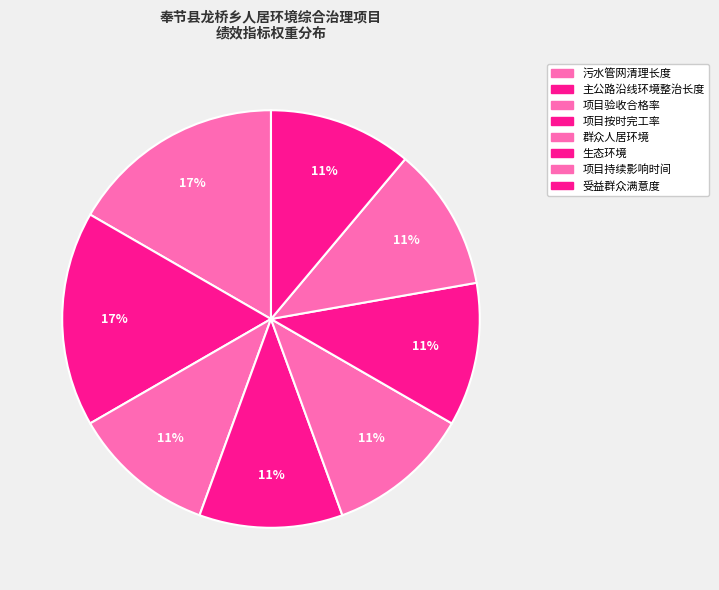

Is 主公路沿线环境整治长度 the majority of the pie?

No